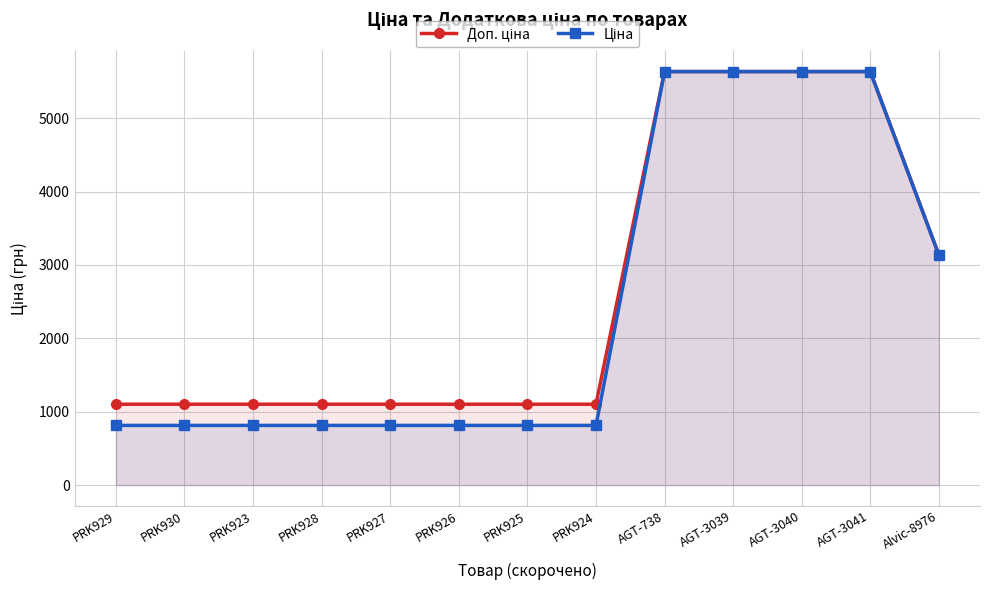

True or false: Доп. ціна has more than 0 points higher than both neighbors.

False